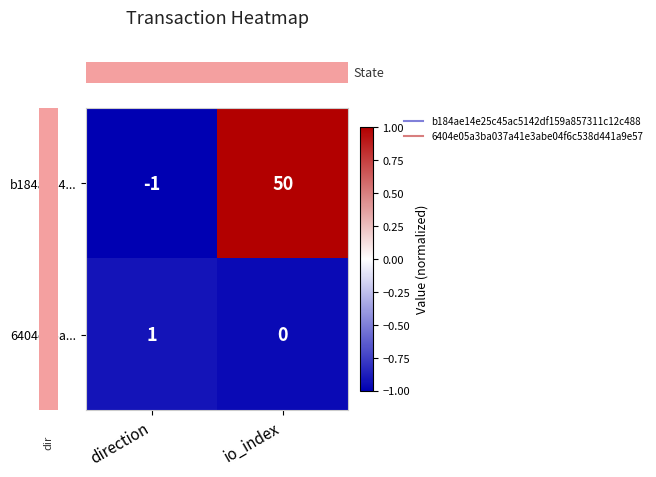

At which label does 6404e05a... reach its minimum?

io_index